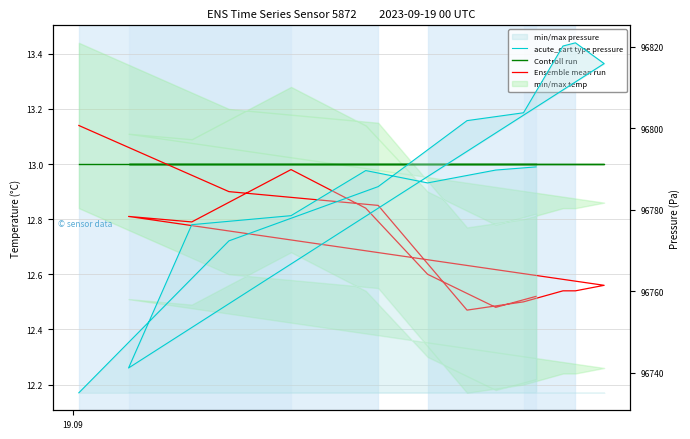

At how many categories does at least one series exceed 95775?

15